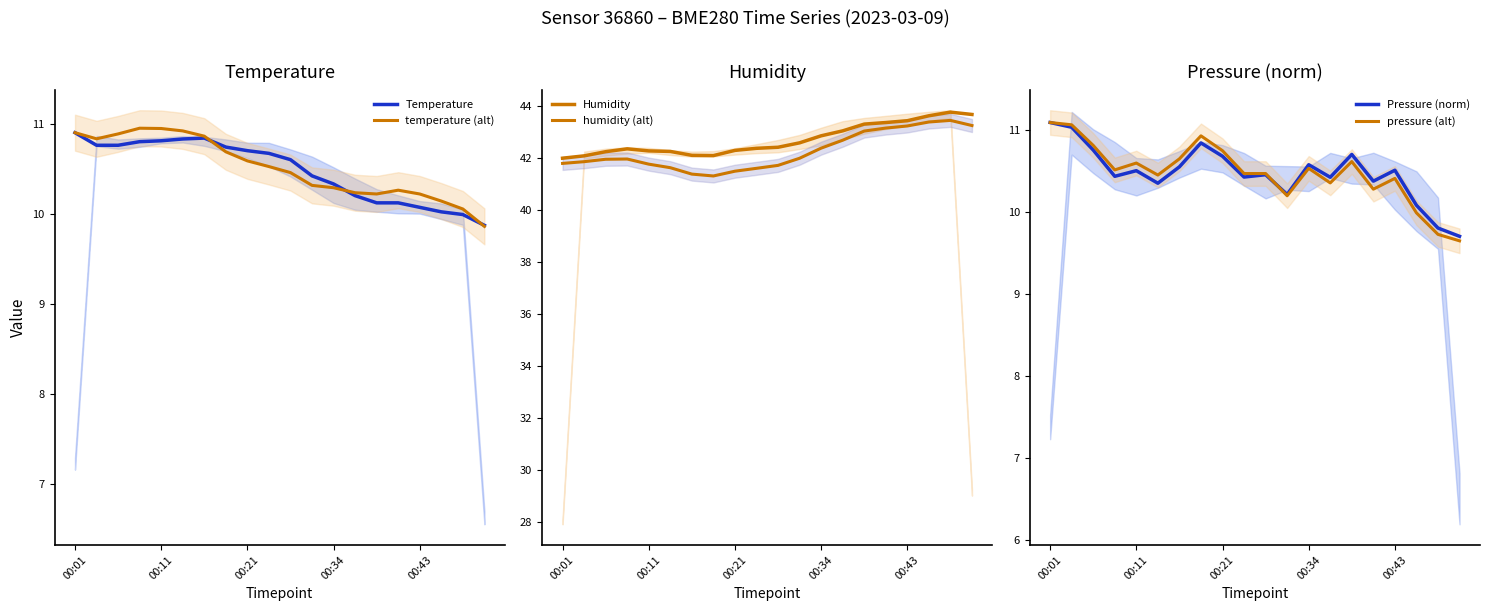

What is the lowest value of the temperature (alt) series?

9.9